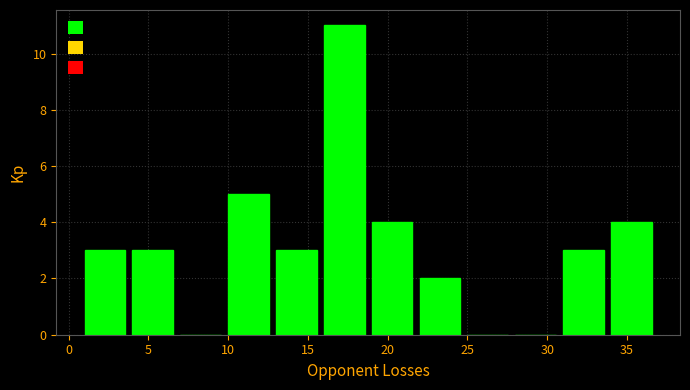

How tall is the bar that spans 10 to 13 on the x-axis? The values are not printed on the chart, so give them approximately, as read against the axis.

5